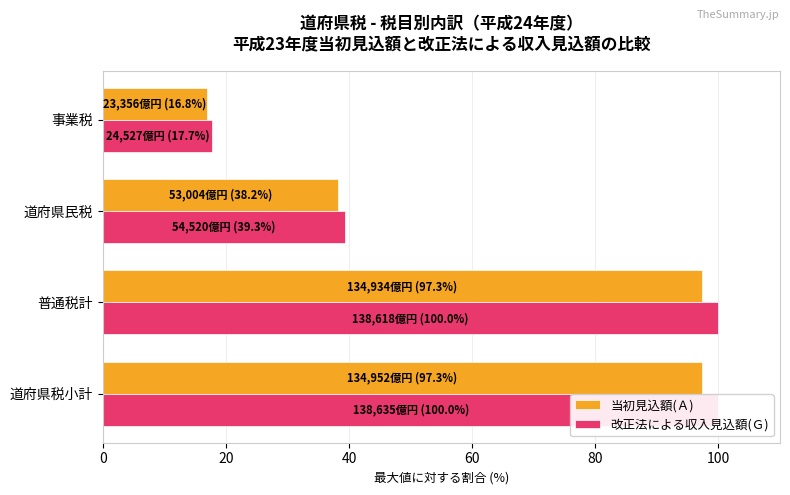

Are the bars horizontal?

Yes